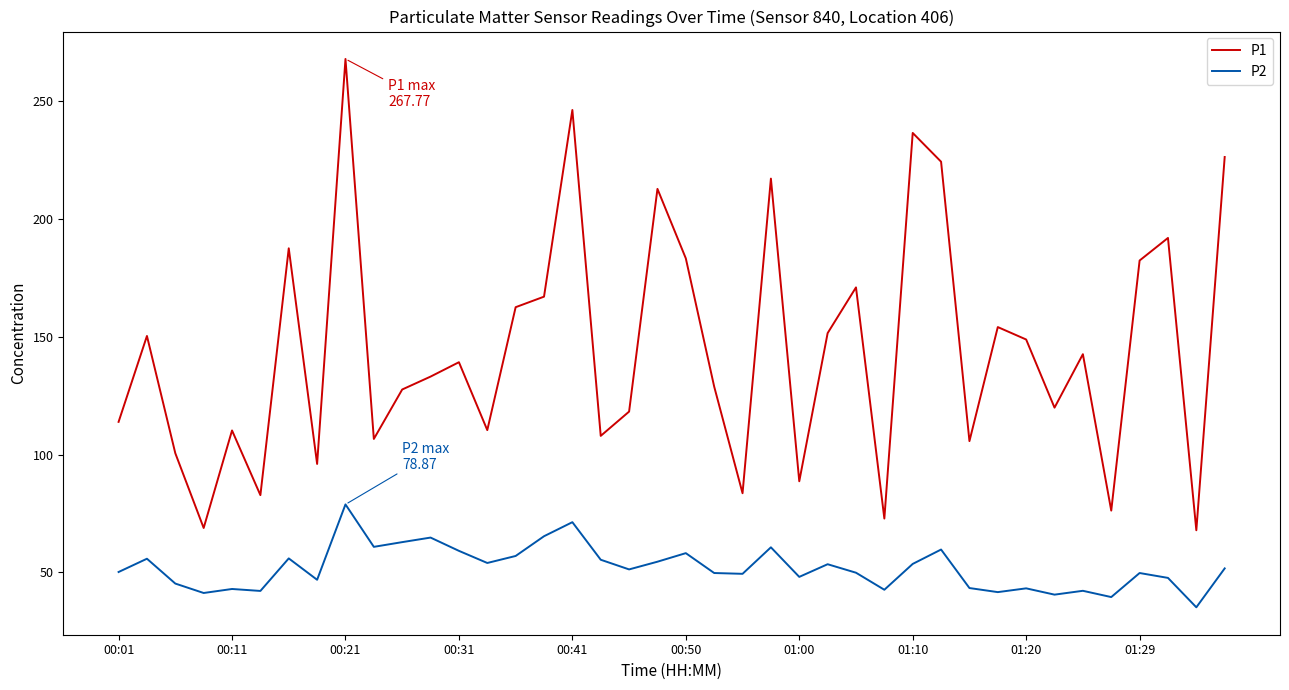

What is the greatest value displayed?

267.8